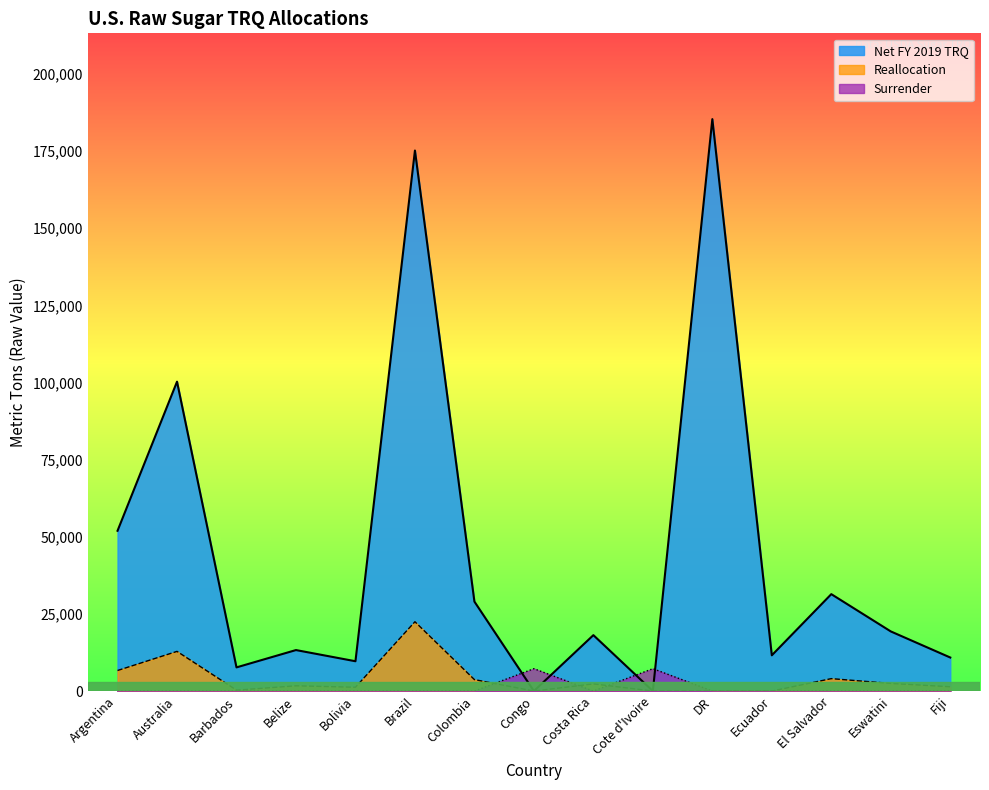

The Reallocation series shows 1943 at Fiji. True or false?

False